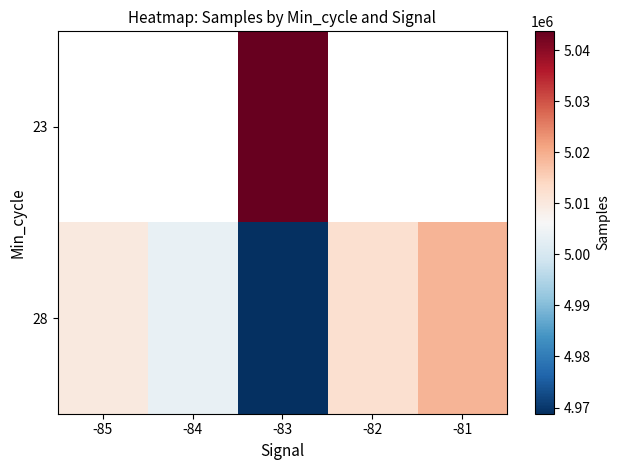

At which category is the sum across all series the highest?

-83